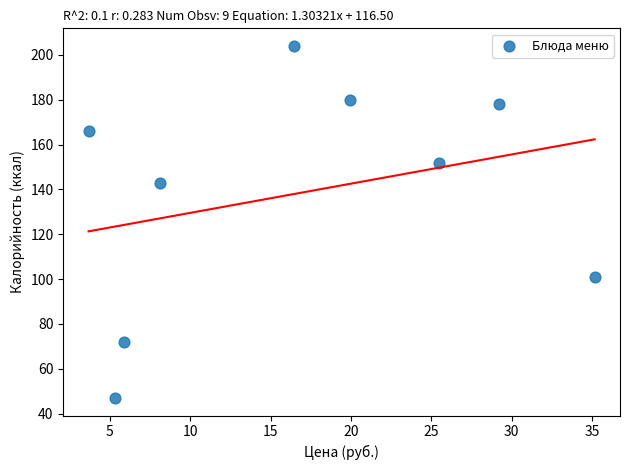

What is the range of Y values (max minus min)?

157